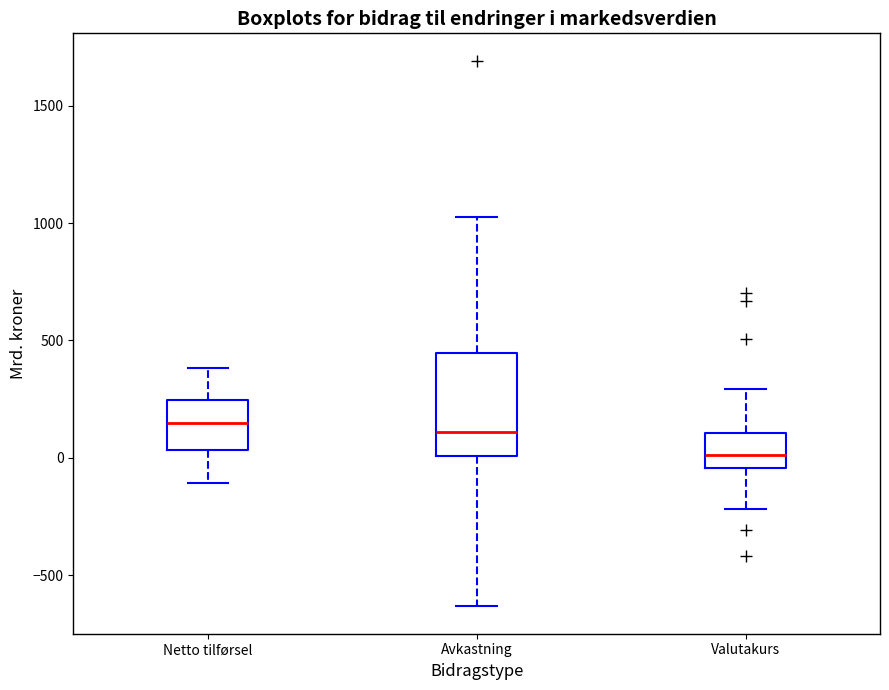

Reading left to right, transcribe this box plot: for each box, give where its median line is, the range the box spans, and where its two whiskers end, as read against the y-axis. The values are not printed on the chart, so give them approximately, as read against the axis.

Netto tilførsel: median 150, box 50 to 250, whiskers -100 to 400
Avkastning: median 100, box 0 to 450, whiskers -650 to 1050
Valutakurs: median 0, box -50 to 100, whiskers -200 to 300